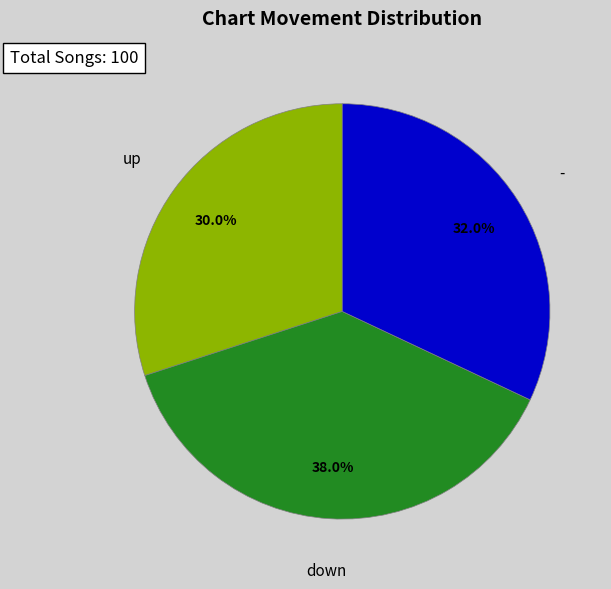

To the nearest percent, what is the average slice percentage?

33%